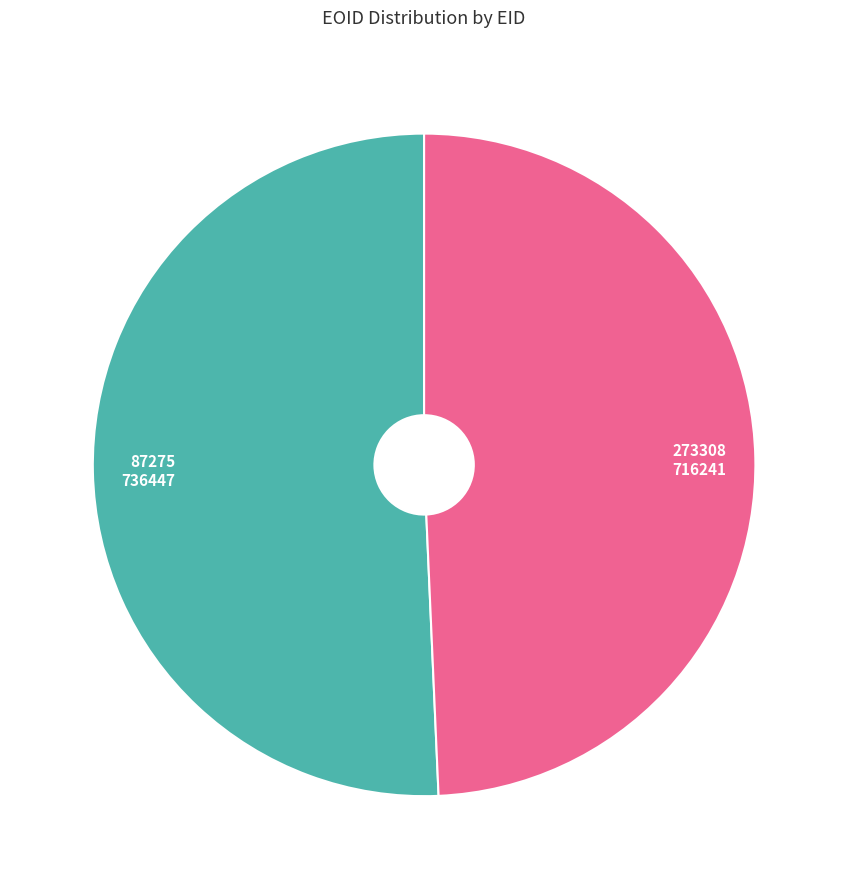

What is the majority slice?

87275